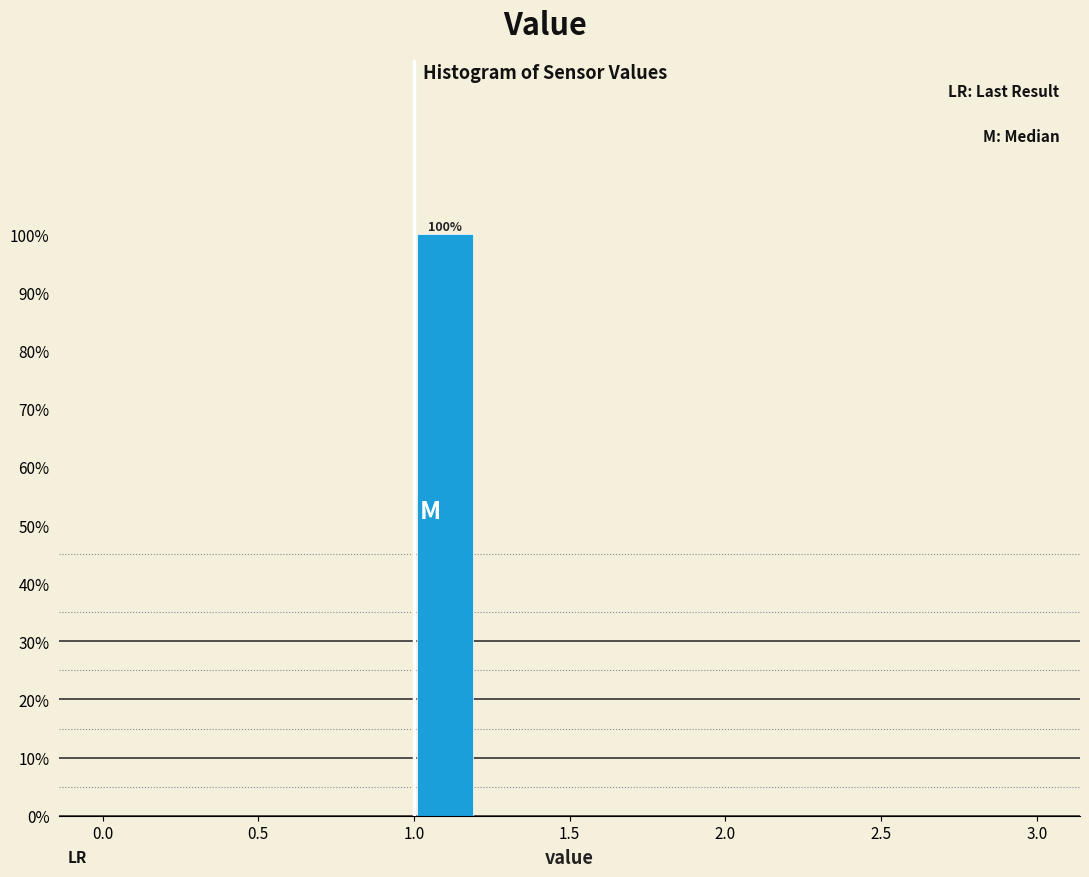

Over which range of the x-axis is the bar tallest?

1.0 to 1.2